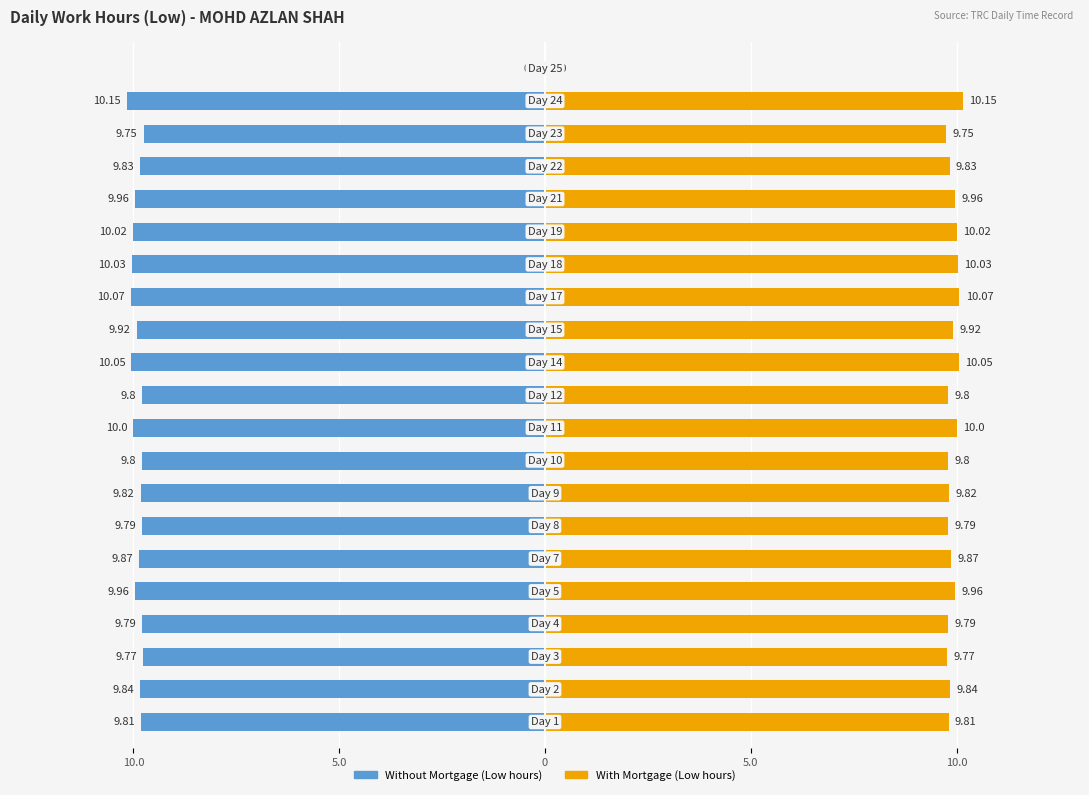

Reading right to left, extract all data points from this chart.

Without Mortgage (Low hours): 0.0	-10.2	-9.8	-9.8	-10.0	-10.0	-10.0	-10.1	-9.9	-10.1	-9.8	-10.0	-9.8	-9.8	-9.8	-9.9	-10.0	-9.8	-9.8	-9.8	-9.8
With Mortgage (Low hours): 0.0	10.2	9.8	9.8	10.0	10.0	10.0	10.1	9.9	10.1	9.8	10.0	9.8	9.8	9.8	9.9	10.0	9.8	9.8	9.8	9.8